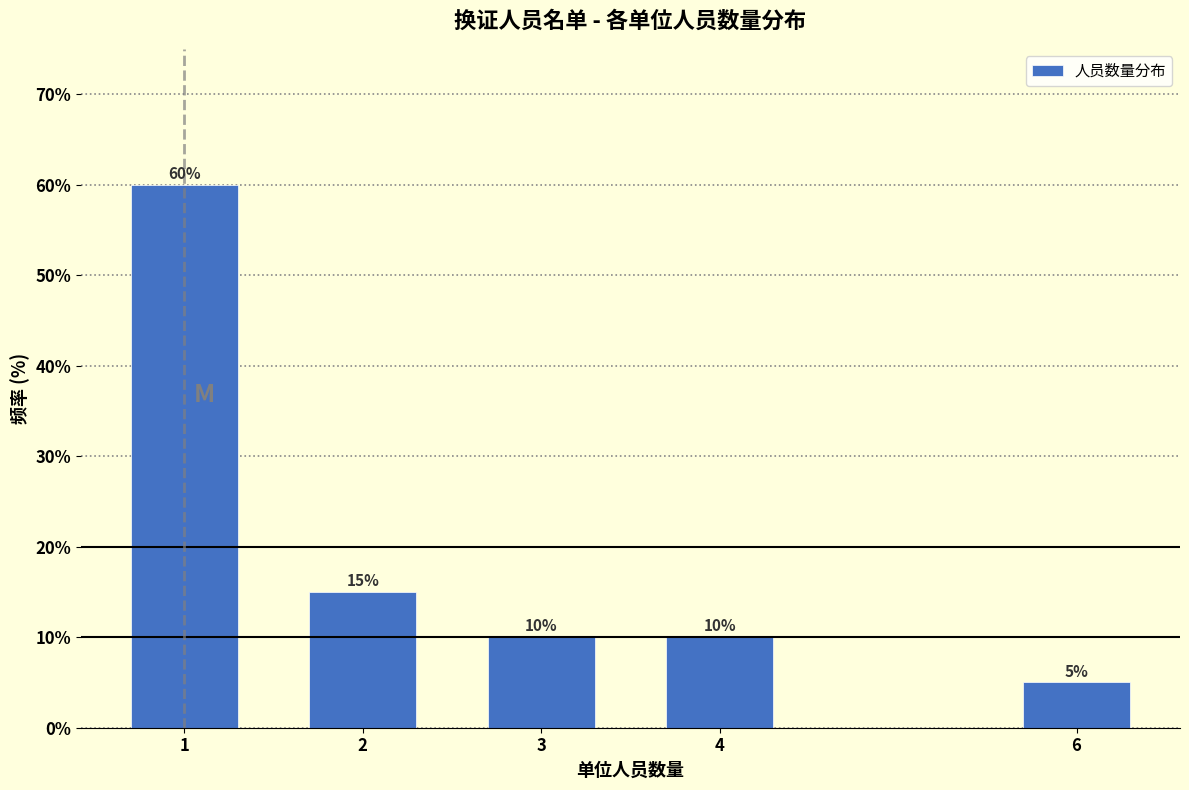

Reading right to left, list all the values displayed in this chart.

5	10	10	15	60